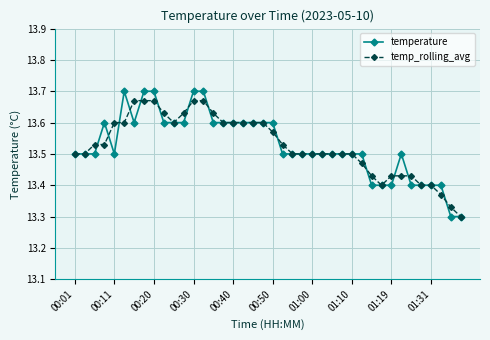

At how many categories does at least one series exceed 13?

40